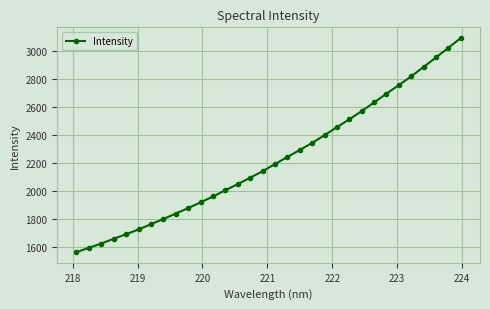

What is the value of the 13th point from the left?

2002.5